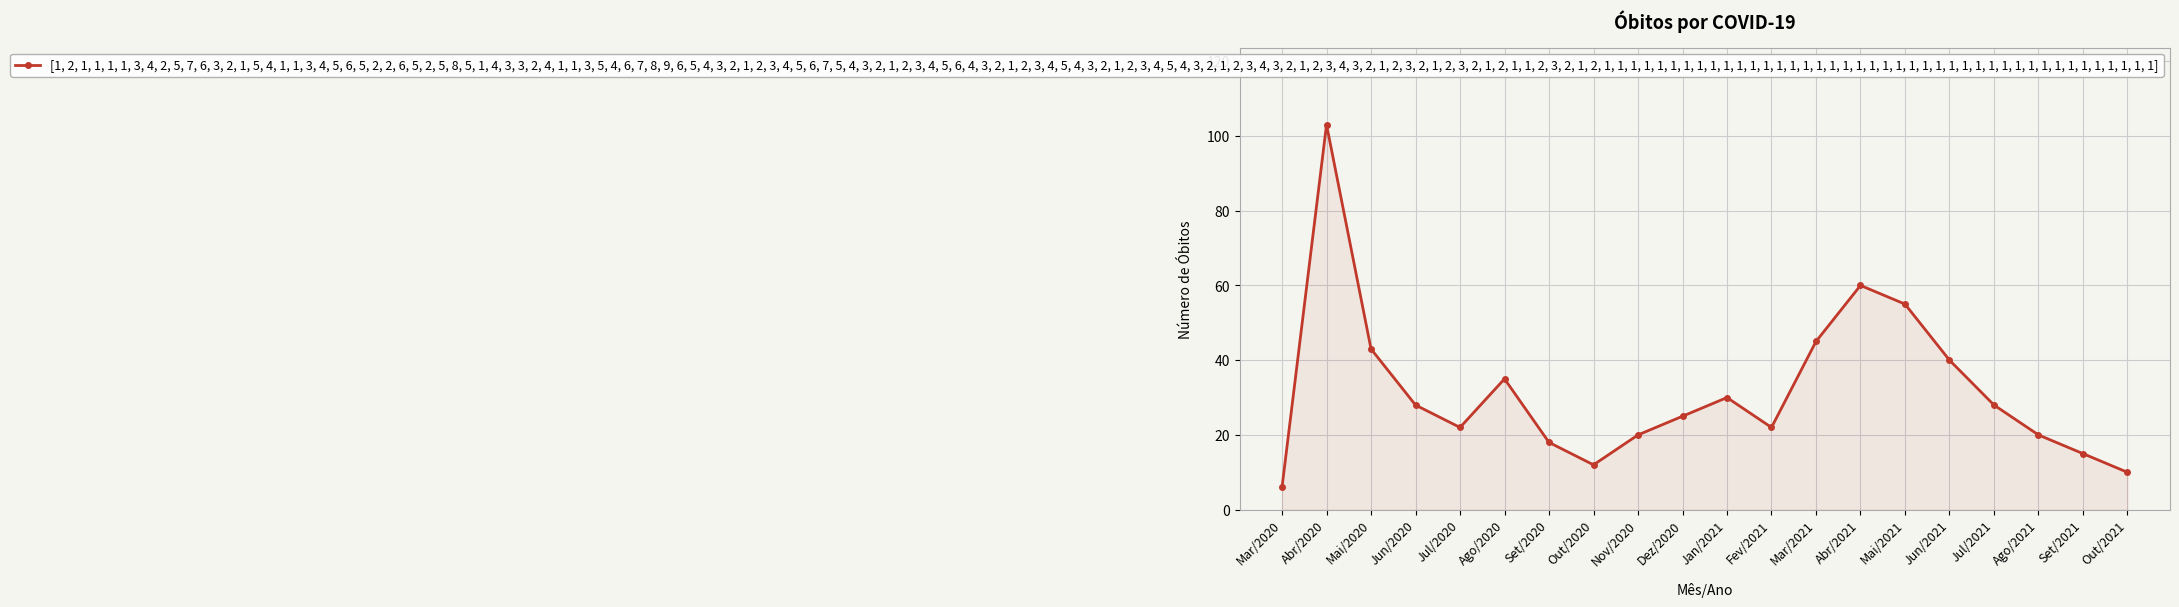

How many lines are shown in the chart?

1